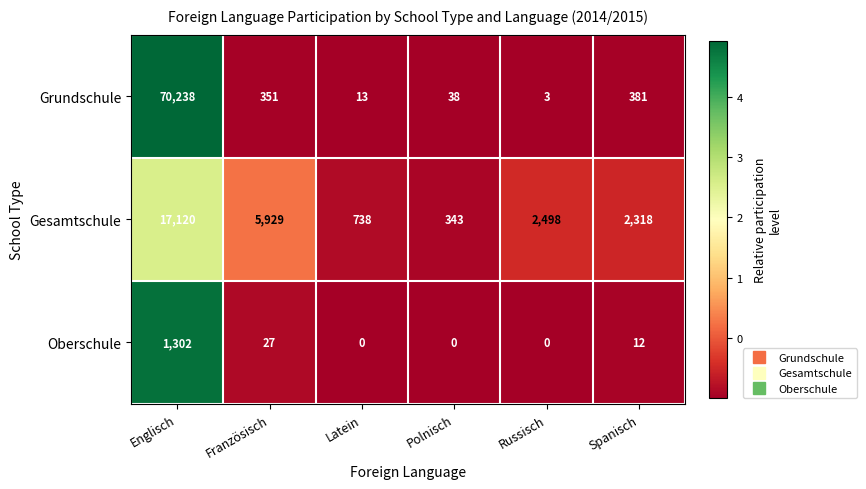

What is the difference between the maximum and minimum values in the Gesamtschule series?

16777